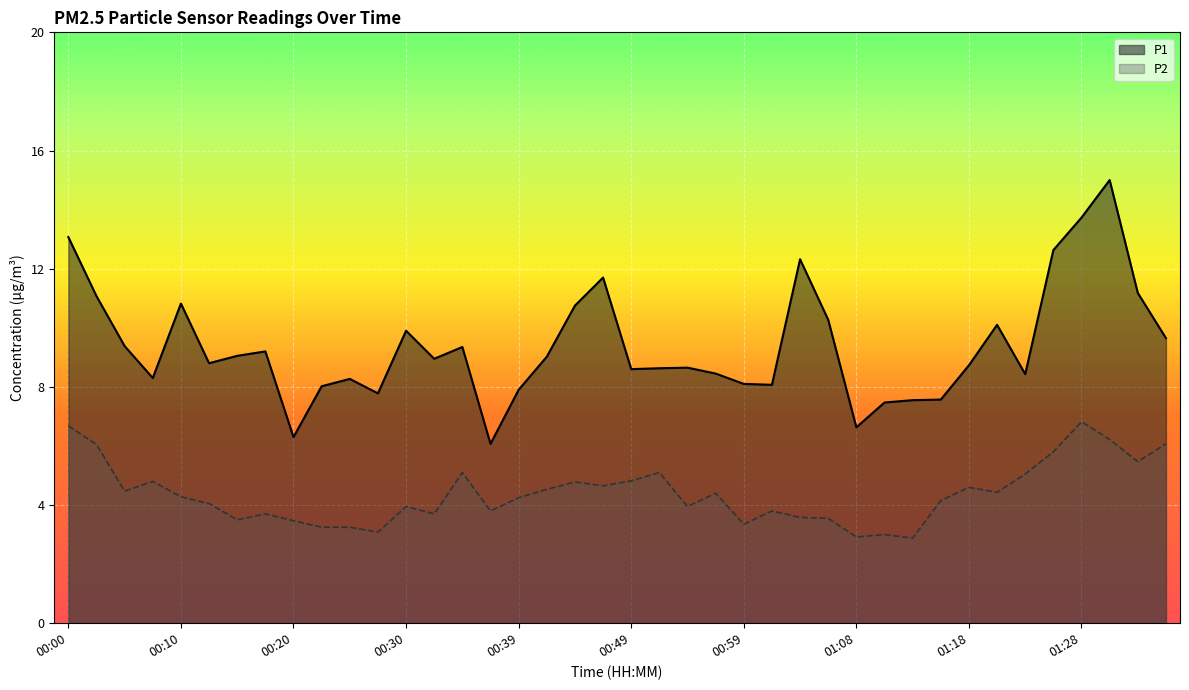

What are all the series names shown in the legend?

P1, P2